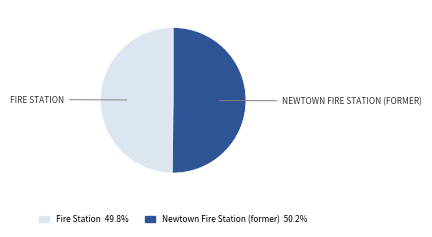

Is the sum of Fire Station and Newtown Fire Station (former) greater than half?

Yes